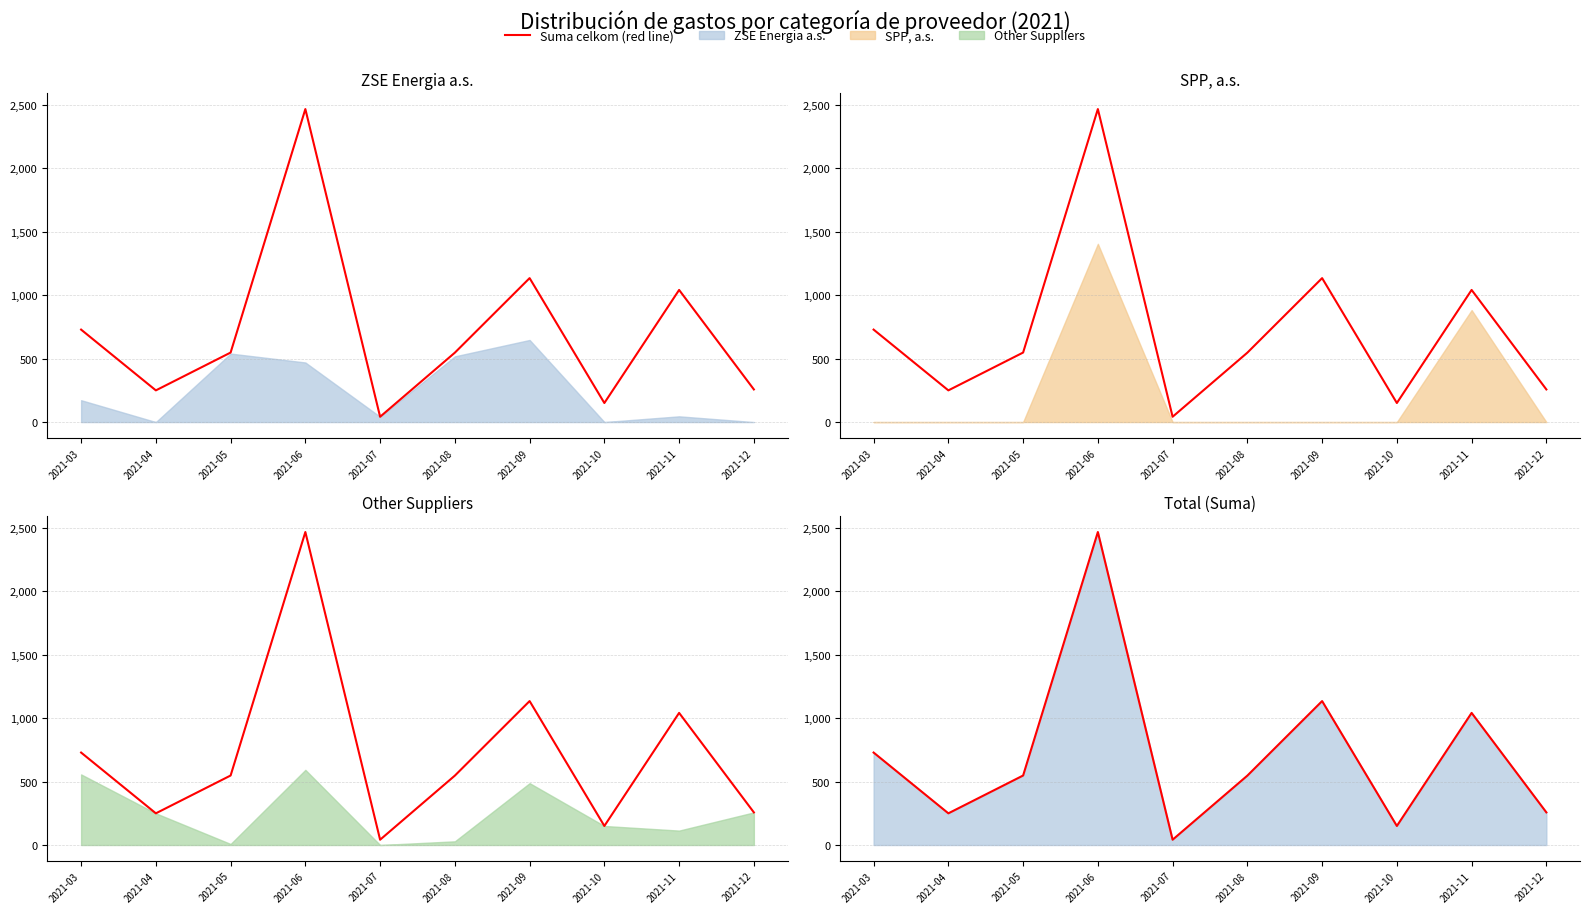

What is the difference between the maximum and minimum values?

2423.8